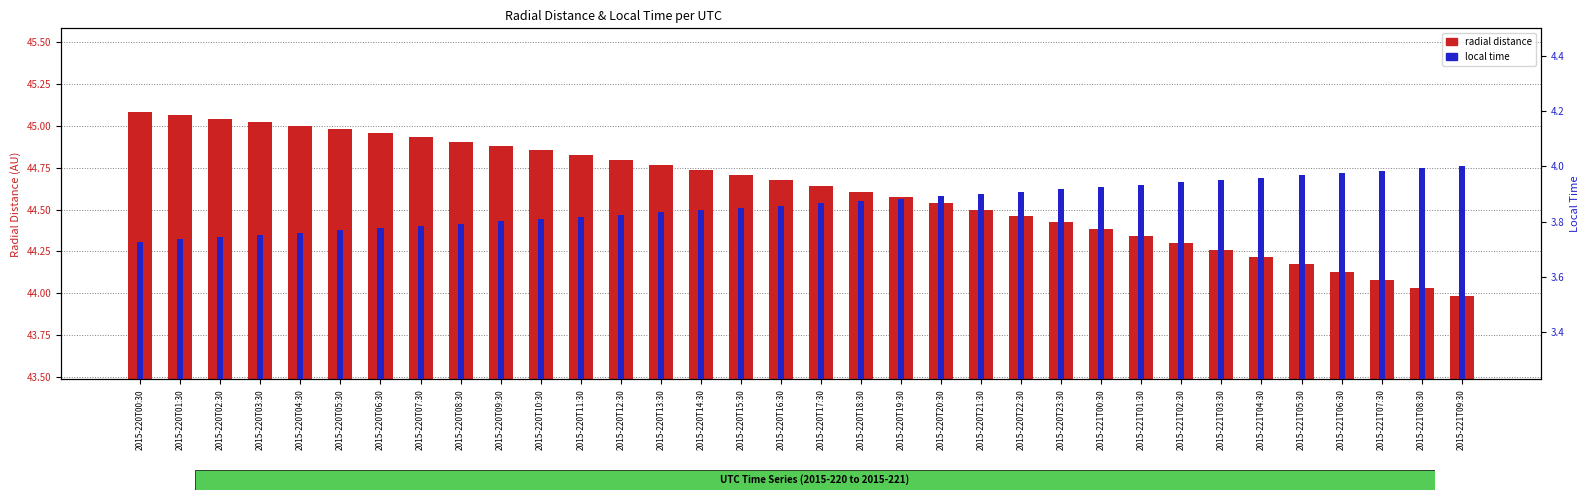

Are the bars horizontal?

No